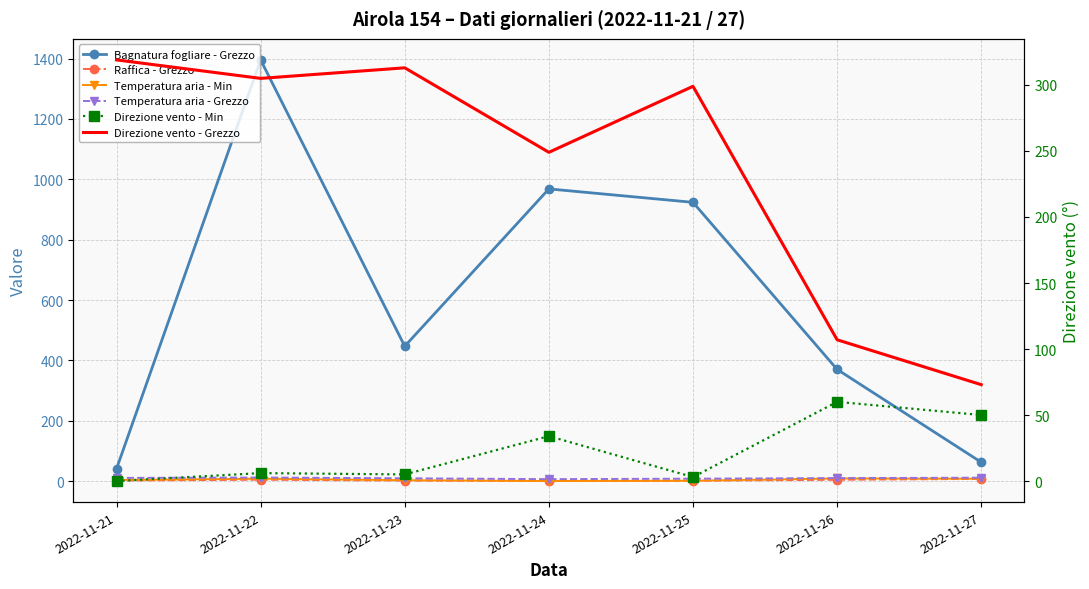

What is the average value of the Temperatura aria - Min series?

4.4